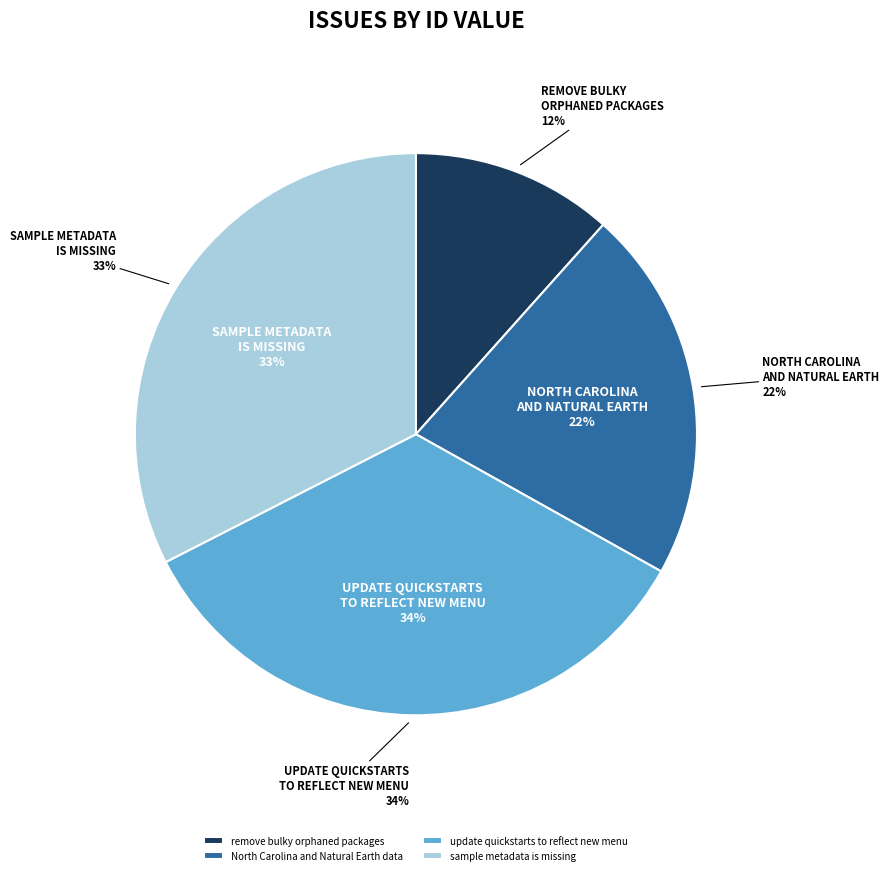

What portion of the pie excludes remove bulky orphaned packages?

88.4%